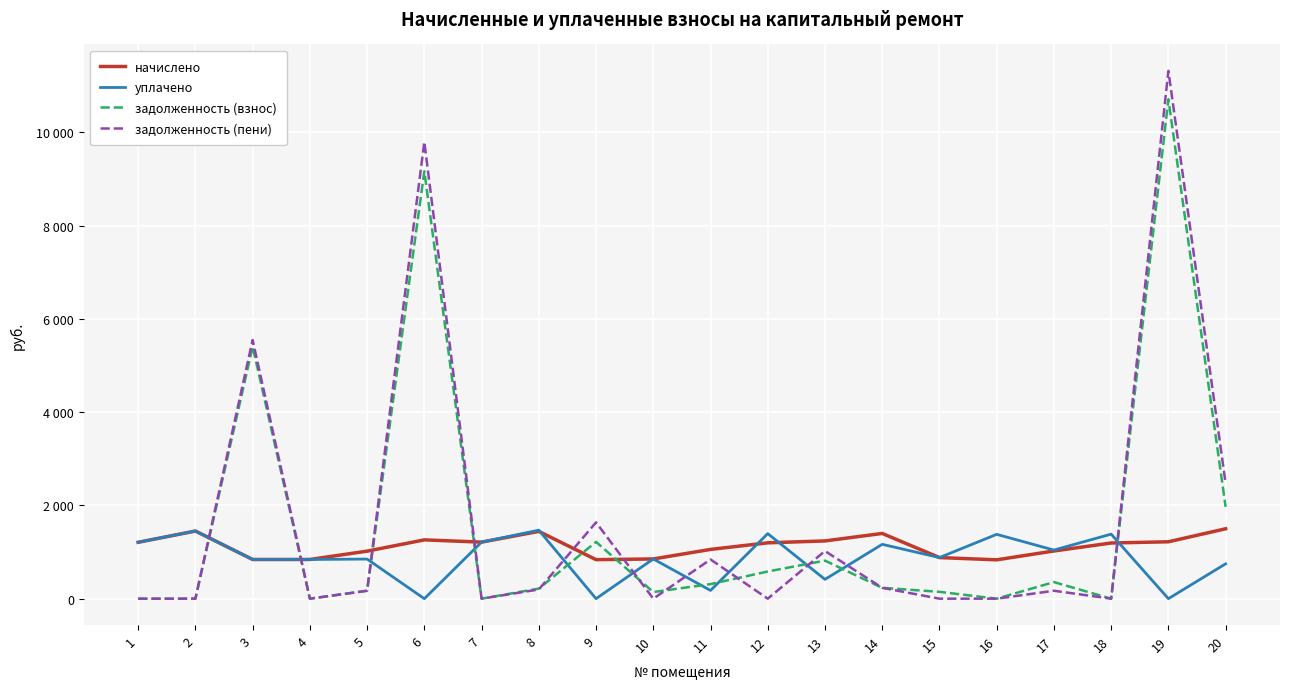

What is the value of the задолженность (взнос) point at the 20th from the left?

1969.5